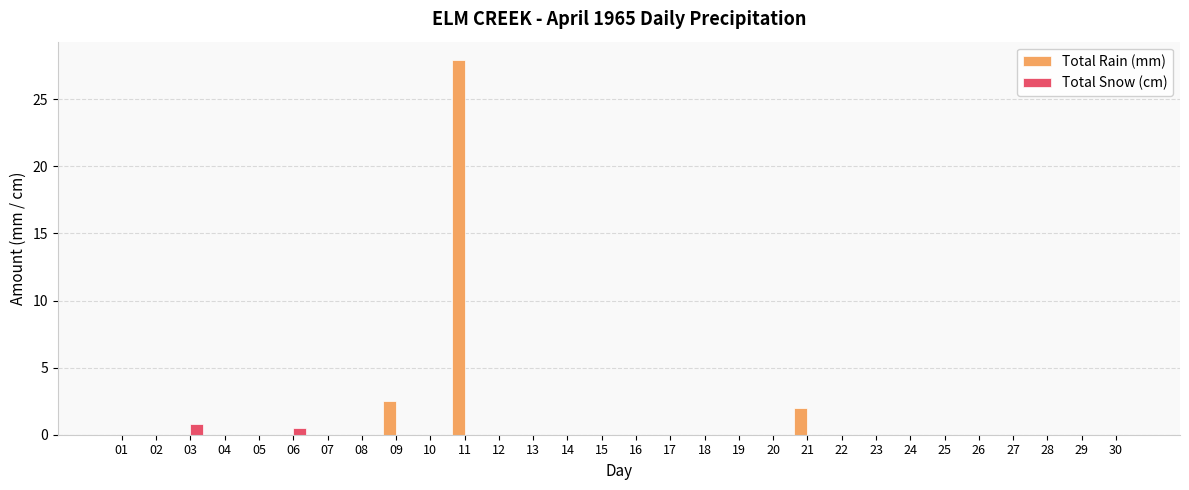

What is the sum of all Total Snow (cm) values?

1.3